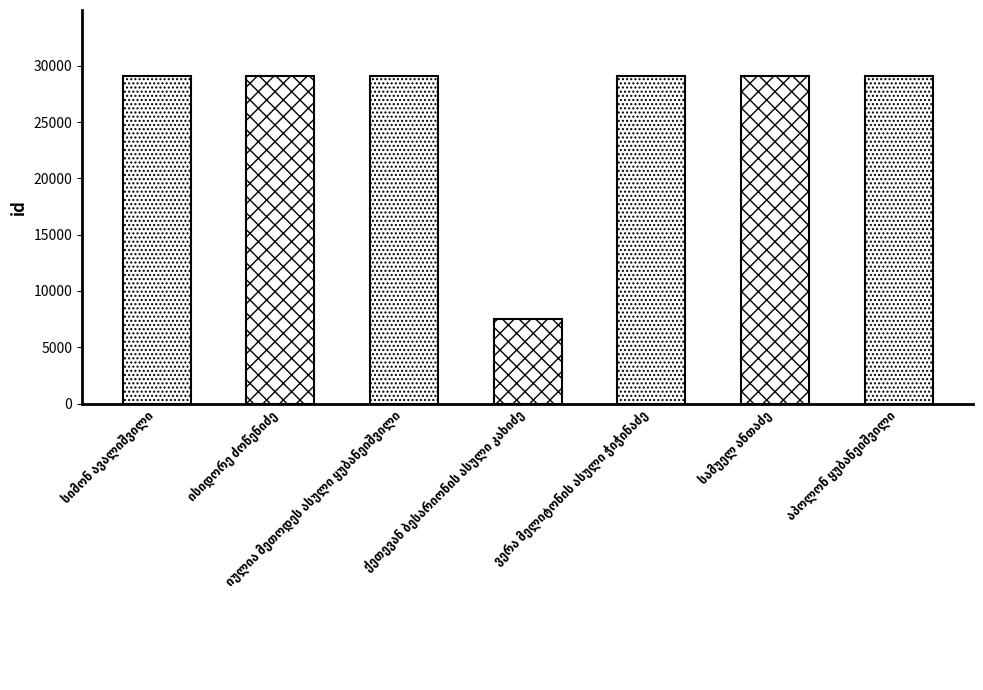

What is the average value?

26041